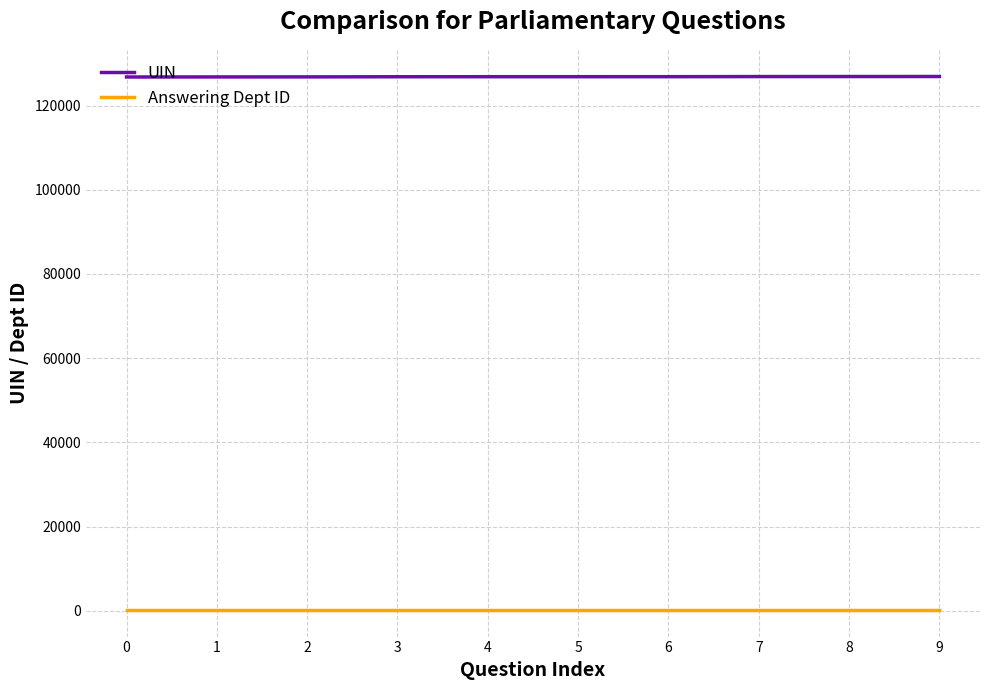

Rank the series at 4 from highest to lowest value.

UIN, Answering Dept ID